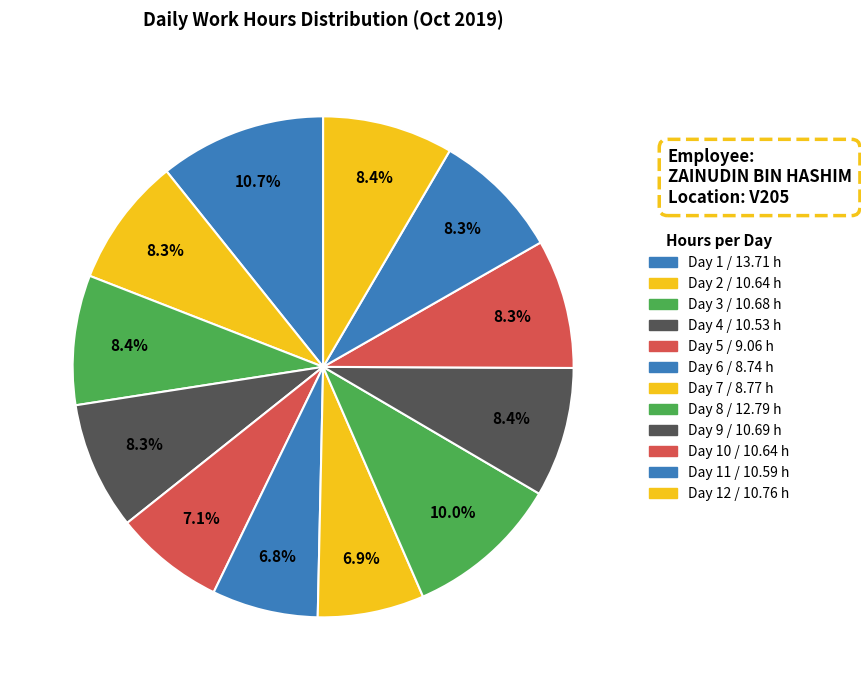

How many slices are in this pie chart?

12